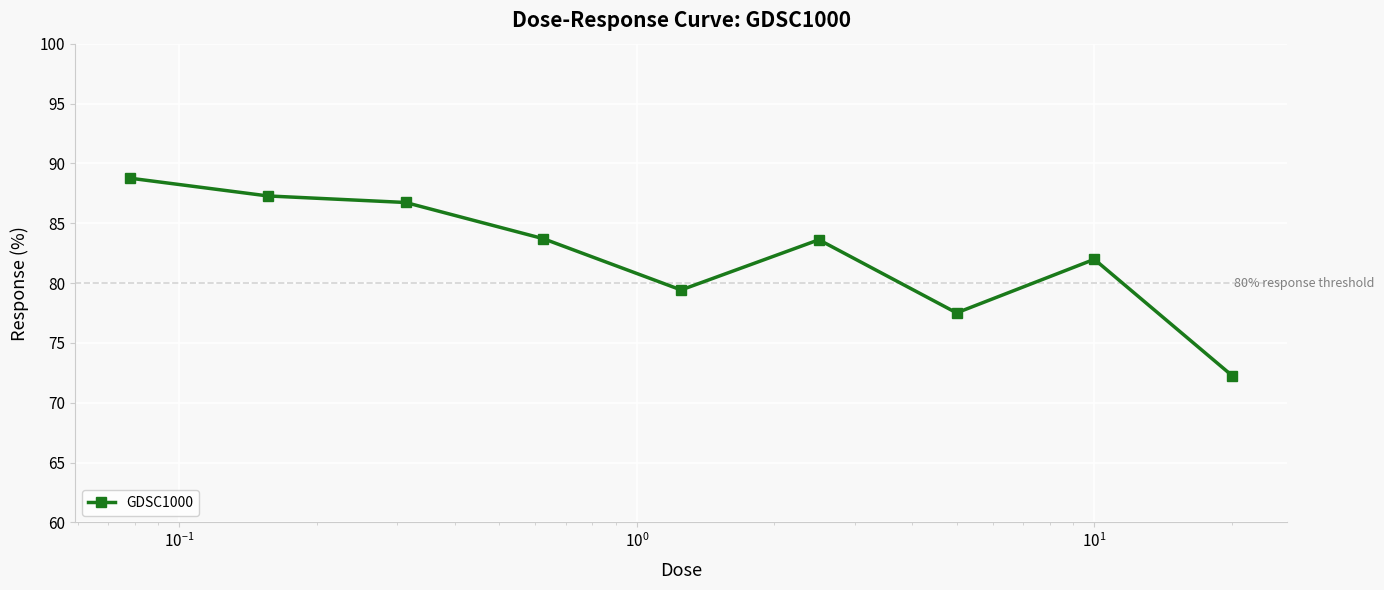

How many data points does each series have?

9